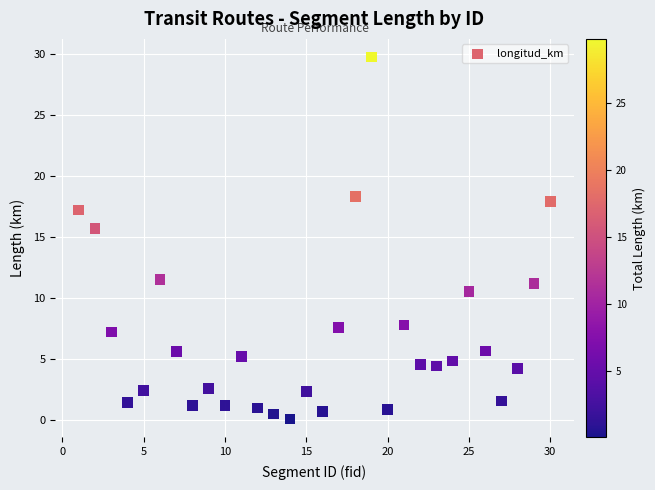

What Y value in the scatter plot is closest to 14?

15.8